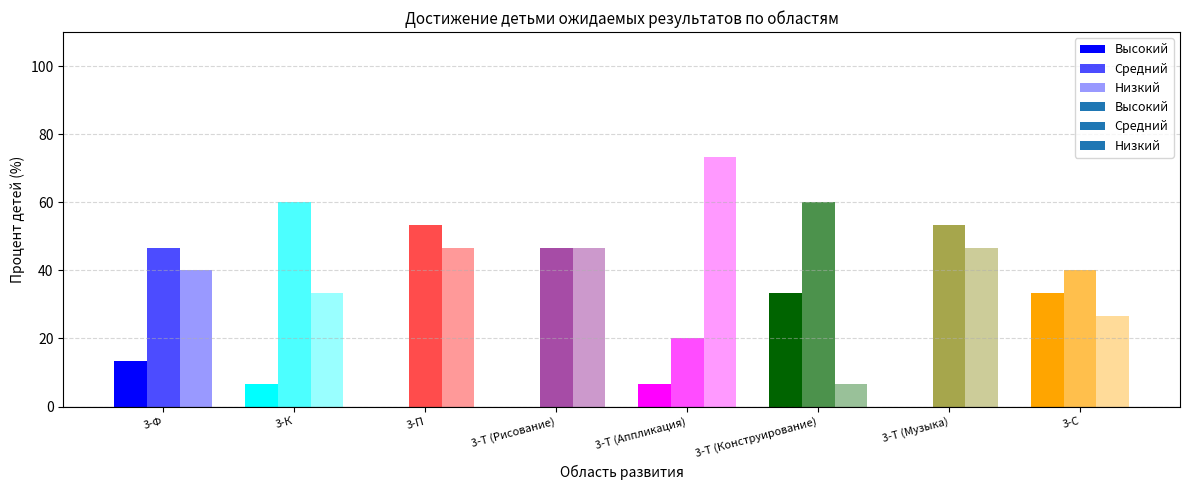

What is the label of the 8th bar from the right?

3-Ф